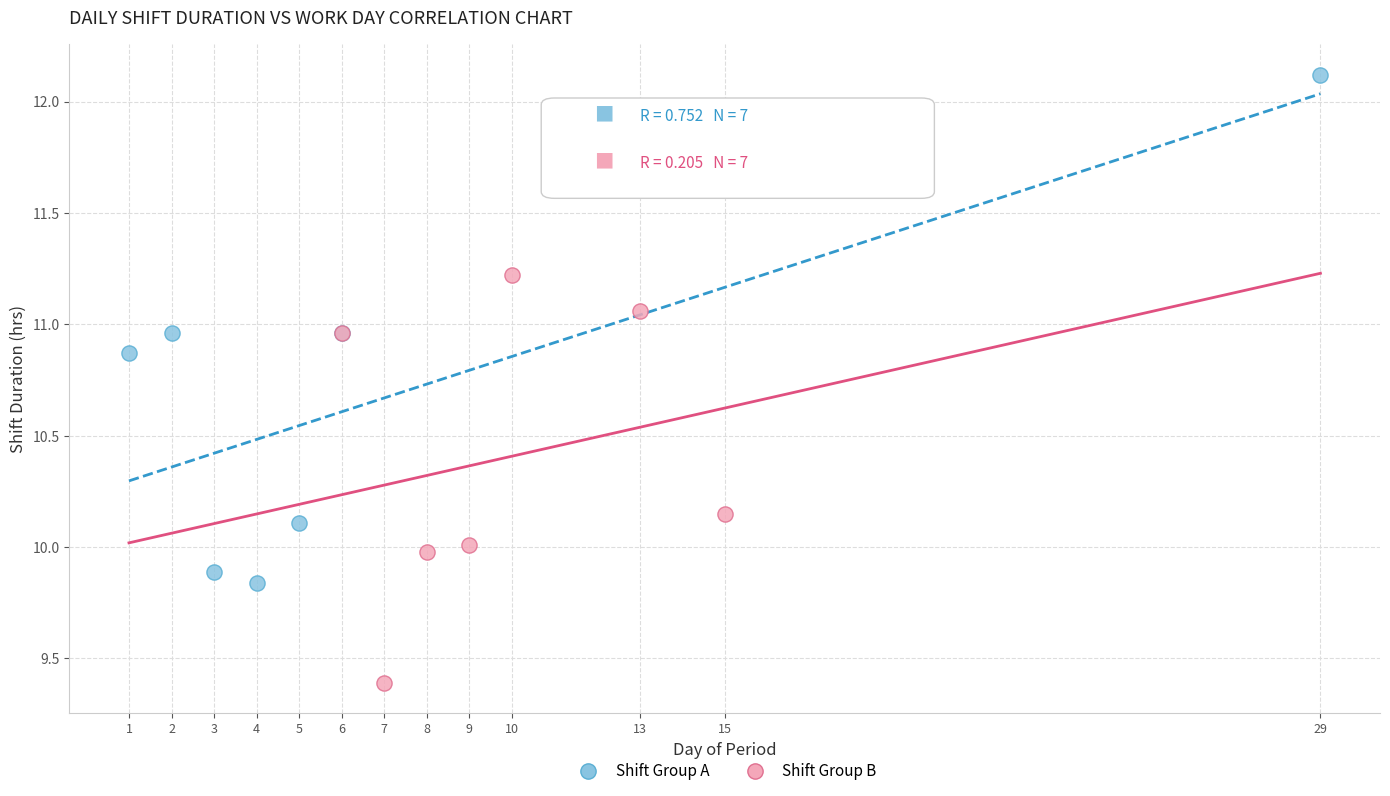

Which series contains the lowest Y value?

Shift Group B